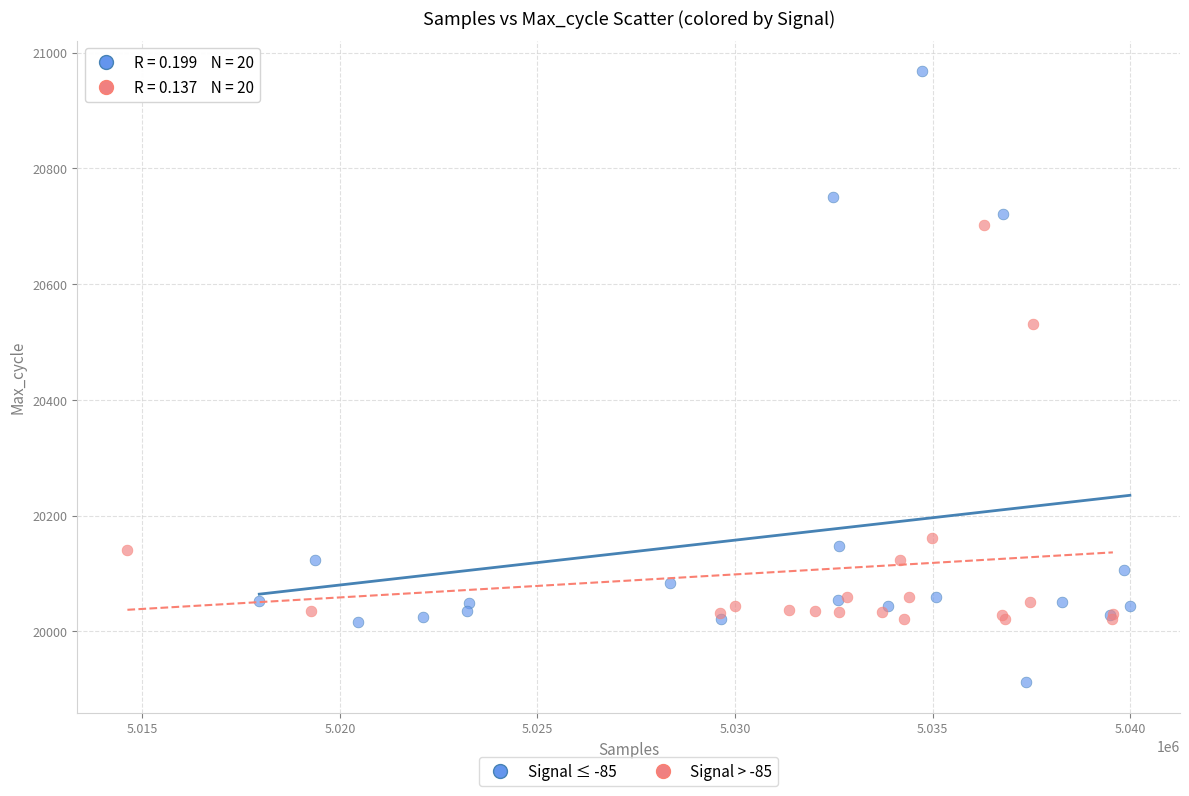

What are all the series names shown in the legend?

Signal ≤ -85, Signal > -85